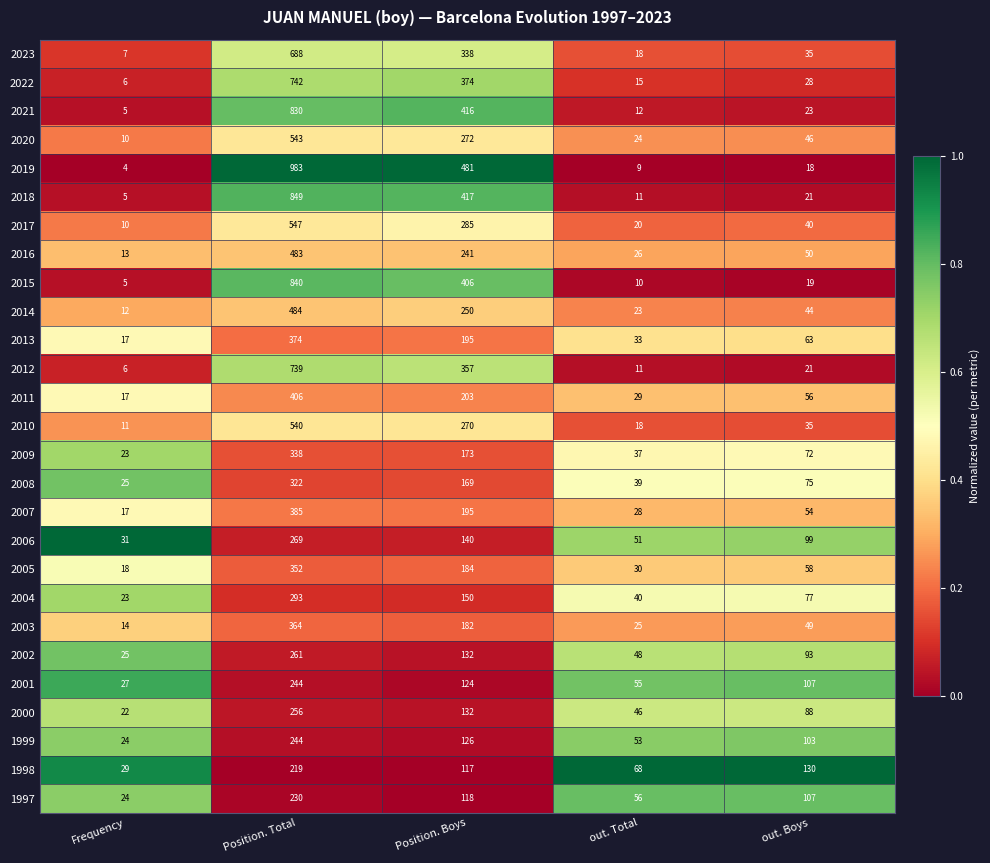

What is the highest value of the 2003 series?

364